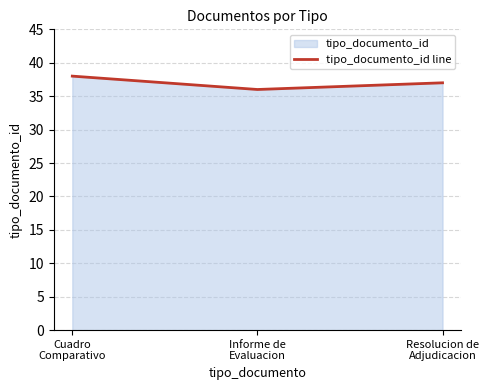

Rank the categories by value from highest to lowest.

Cuadro
Comparativo, Resolucion de
Adjudicacion, Informe de
Evaluacion